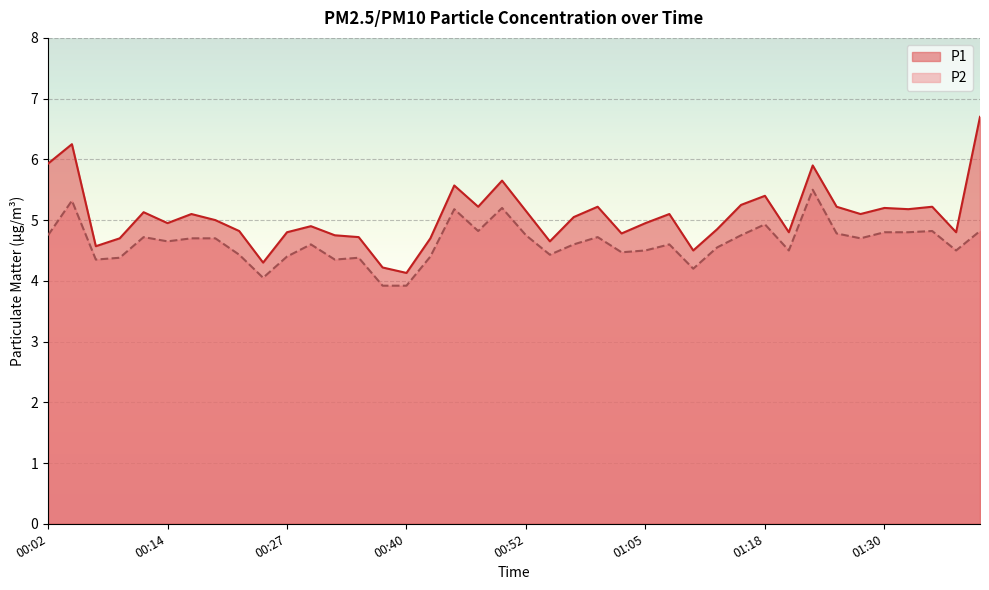

List the labels in order of P1 value, smallest first.

00:40, 00:37, 00:24, 01:10, 00:07, 00:55, 00:09, 00:42, 00:35, 00:32, 01:03, 00:27, 01:20, 01:38, 00:22, 01:13, 00:29, 00:14, 01:05, 00:19, 00:57, 00:17, 01:08, 01:28, 00:12, 00:52, 01:33, 01:30, 00:47, 01:00, 01:25, 01:36, 01:15, 01:18, 00:45, 00:50, 01:23, 00:02, 00:04, 01:41